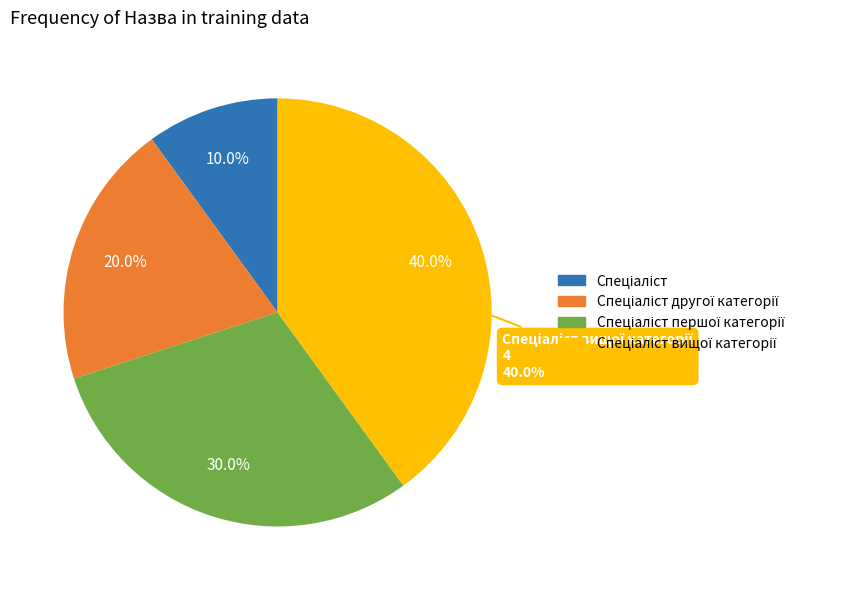

True or false: Спеціаліст другої категорії accounts for 31% of the total.

False